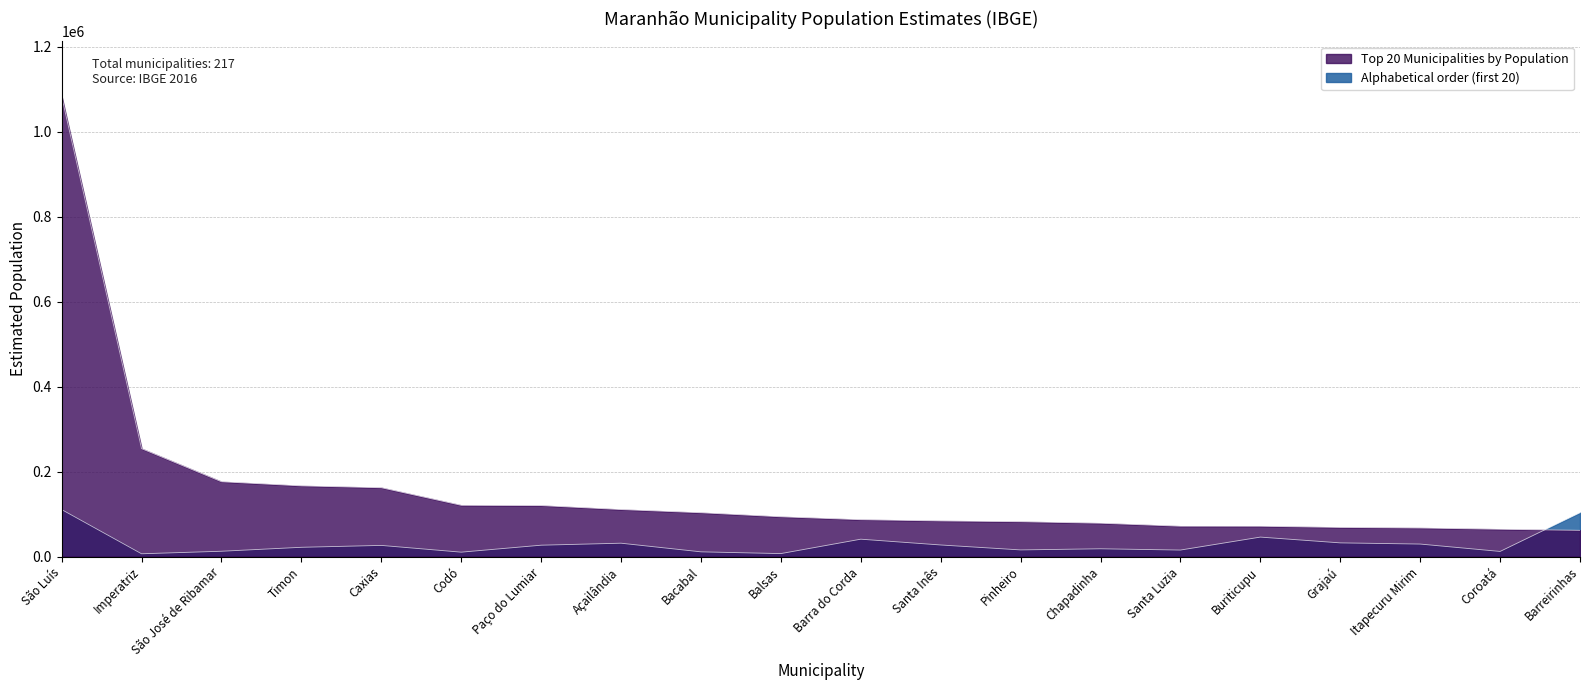

Reading left to right, what are all the values shown in this chart?

São Luís=1082935	Imperatriz=253873	São José de Ribamar=176008	Timon=166295	Caxias=161926	Codó=120548	Paço do Lumiar=119915	Açailândia=110543	Bacabal=103020	Balsas=93511	Barra do Corda=86662	Santa Inês=83759	Pinheiro=81924	Chapadinha=78348	Santa Luzia=71329	Buriticupu=71227	Grajaú=68458	Itapecuru Mirim=67104	Coroatá=64123	Barreirinhas=61621